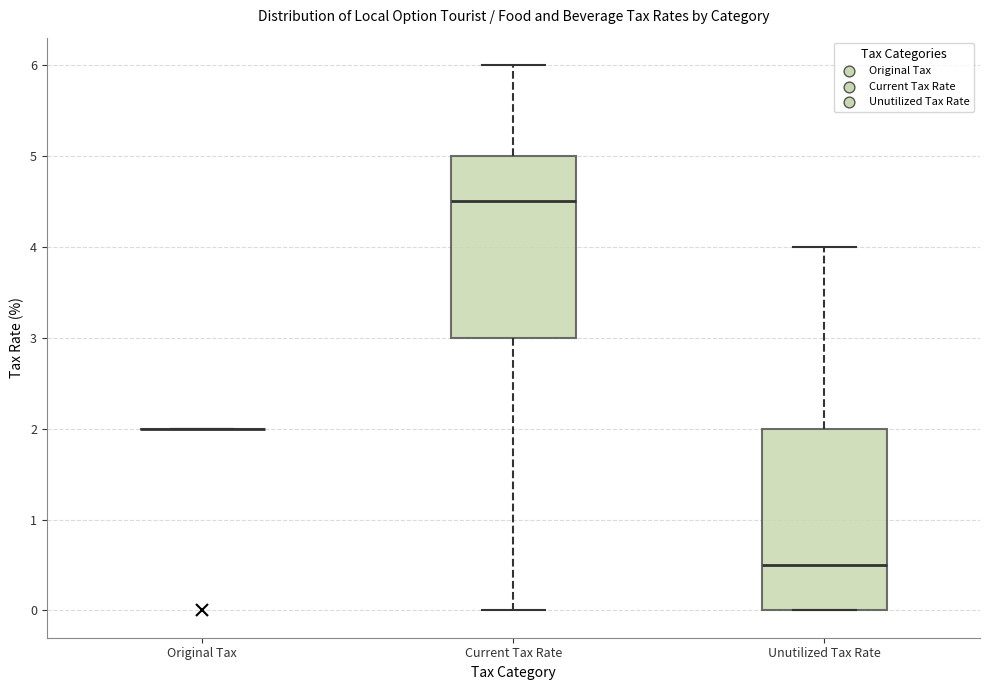

Reading left to right, read every box against the y-axis: the position of its median line, the range the box covers, and the ends of its whiskers. The values are not printed on the chart, so give them approximately, as read against the axis.

Original Tax: box collapsed to a line at 2.0, whiskers 2.0 to 2.0
Current Tax Rate: median 4.5, box 3.0 to 5.0, whiskers 0.0 to 6.0
Unutilized Tax Rate: median 0.5, box 0.0 to 2.0, whiskers 0.0 to 4.0